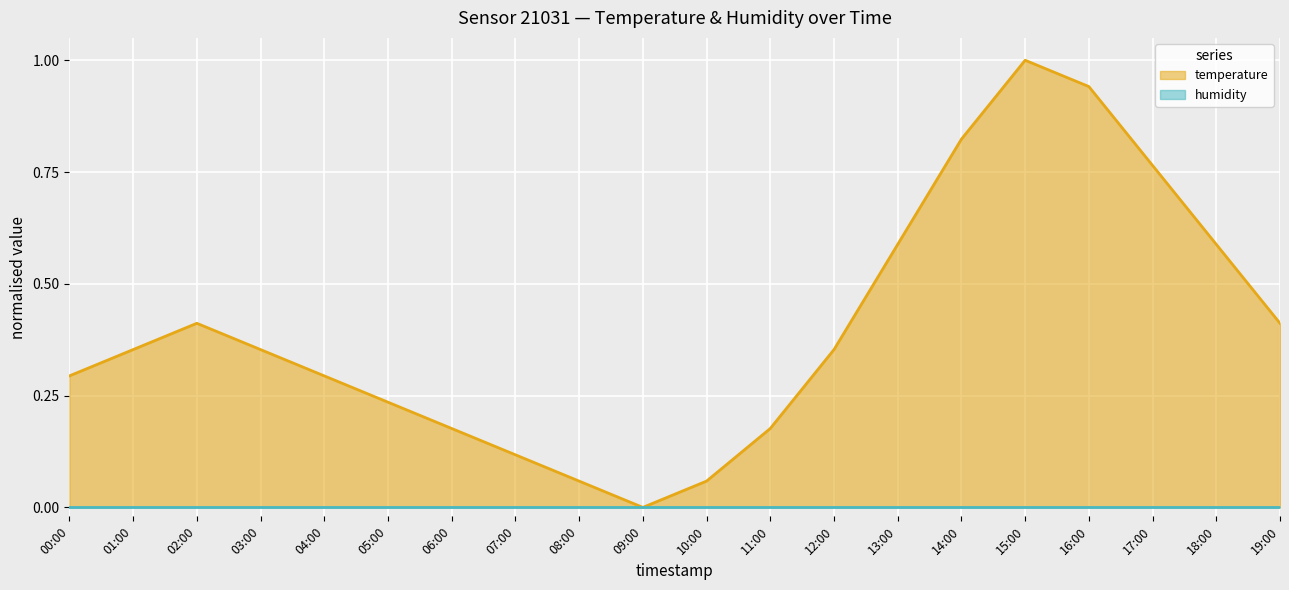

Reading left to right, extract all data points from this chart.

0.3	0.4	0.4	0.4	0.3	0.2	0.2	0.1	0.1	0.0	0.1	0.2	0.4	0.6	0.8	1.0	0.9	0.8	0.6	0.4